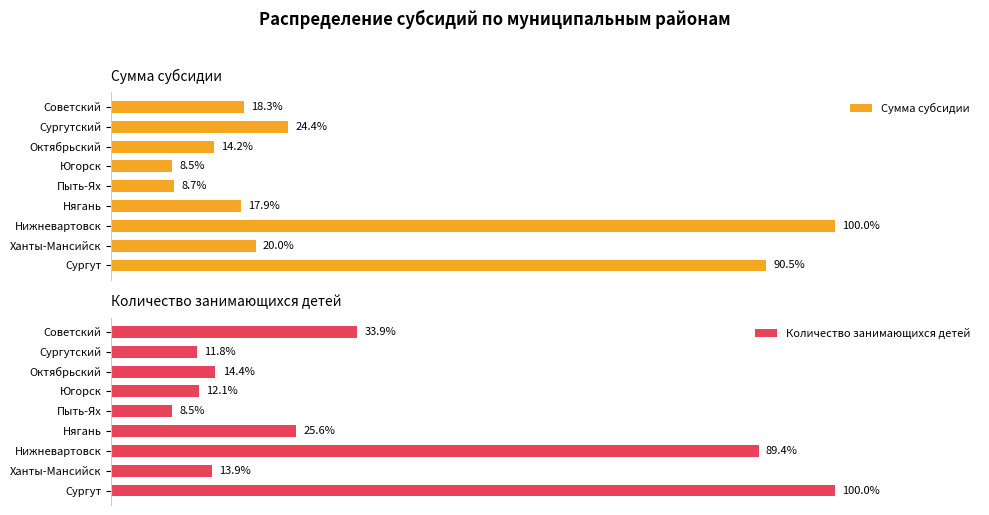

What is the value of the Количество занимающихся детей bar at the 5th from the left?

8.5